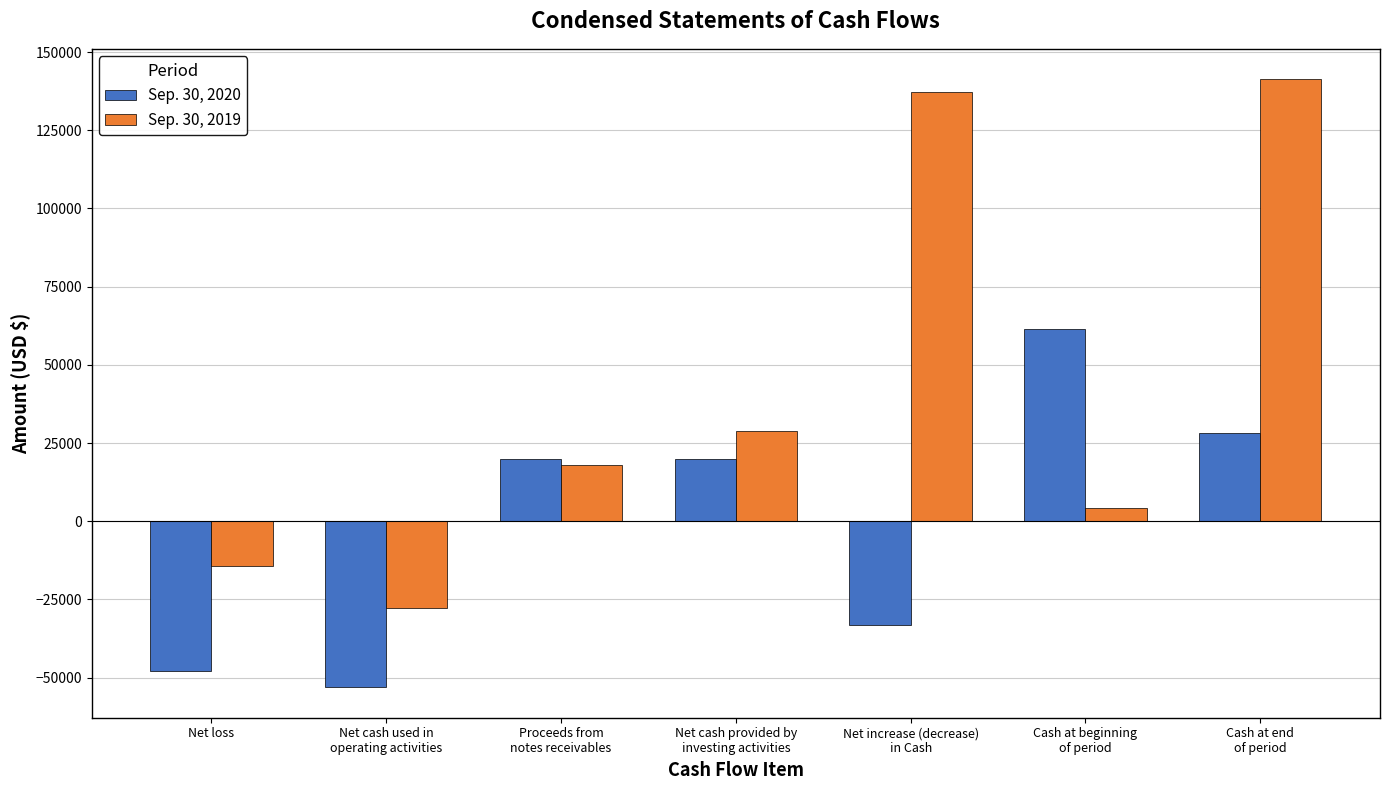

Reading left to right, list all the values displayed in this chart.

Sep. 30, 2020: Net loss=-47837	Net cash used in
operating activities=-53119	Proceeds from
notes receivables=20000	Net cash provided by
investing activities=20000	Net increase (decrease)
in Cash=-33119	Cash at beginning
of period=61471	Cash at end
of period=28352
Sep. 30, 2019: Net loss=-14271	Net cash used in
operating activities=-27653	Proceeds from
notes receivables=18000	Net cash provided by
investing activities=28724	Net increase (decrease)
in Cash=137171	Cash at beginning
of period=4141	Cash at end
of period=141312